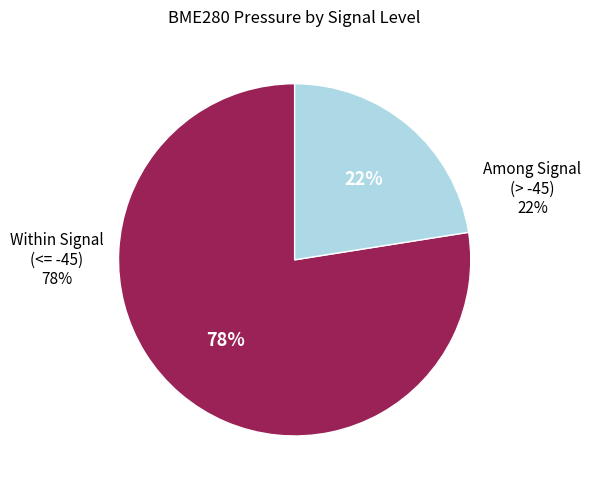

Is it true that -47 is 16% of the pie?

False